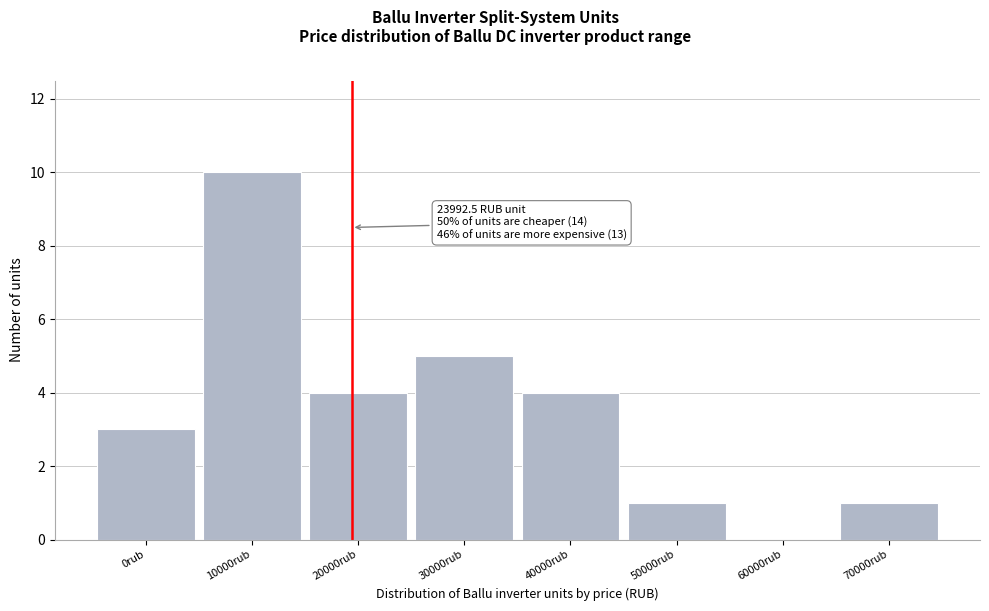

Reading left to right, list all the values displayed in this chart.

0rub=3	10000rub=10	20000rub=4	30000rub=5	40000rub=4	50000rub=1	60000rub=0	70000rub=1